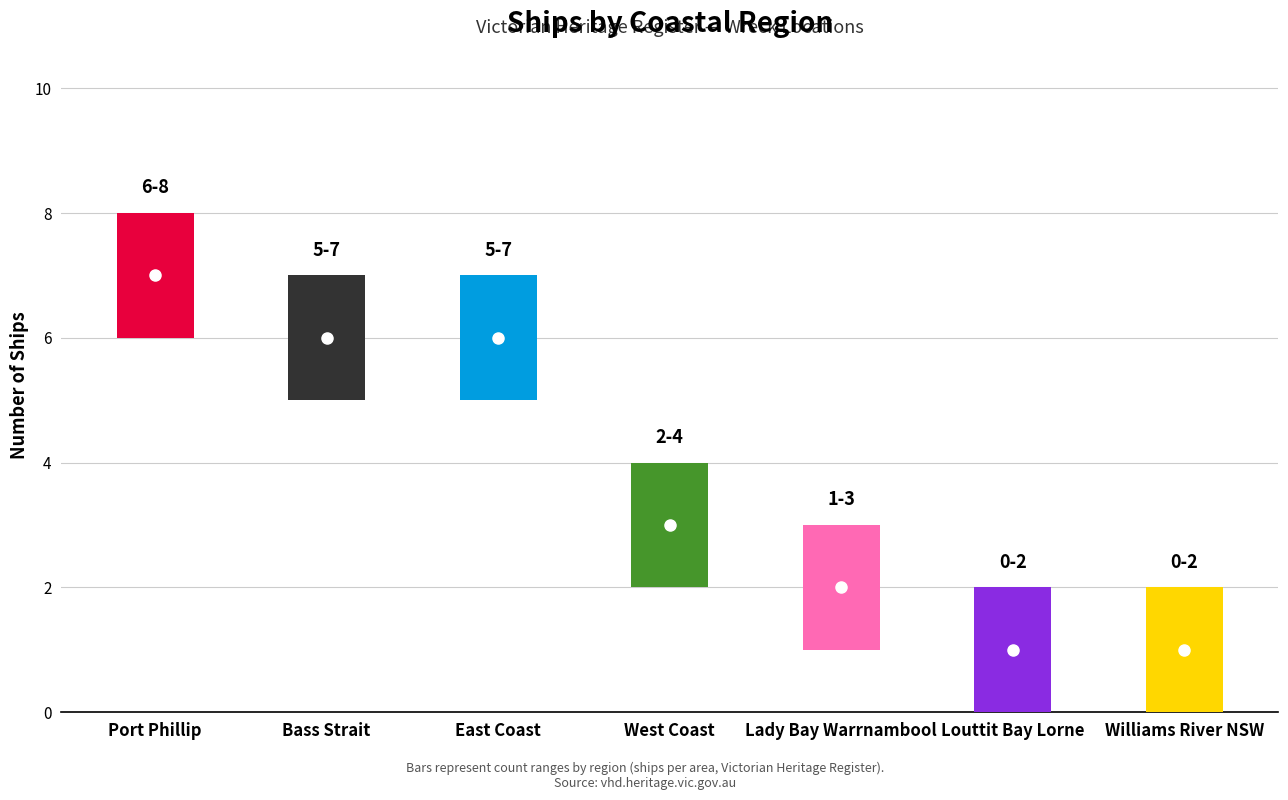

Count the number of categories in the chart.

7